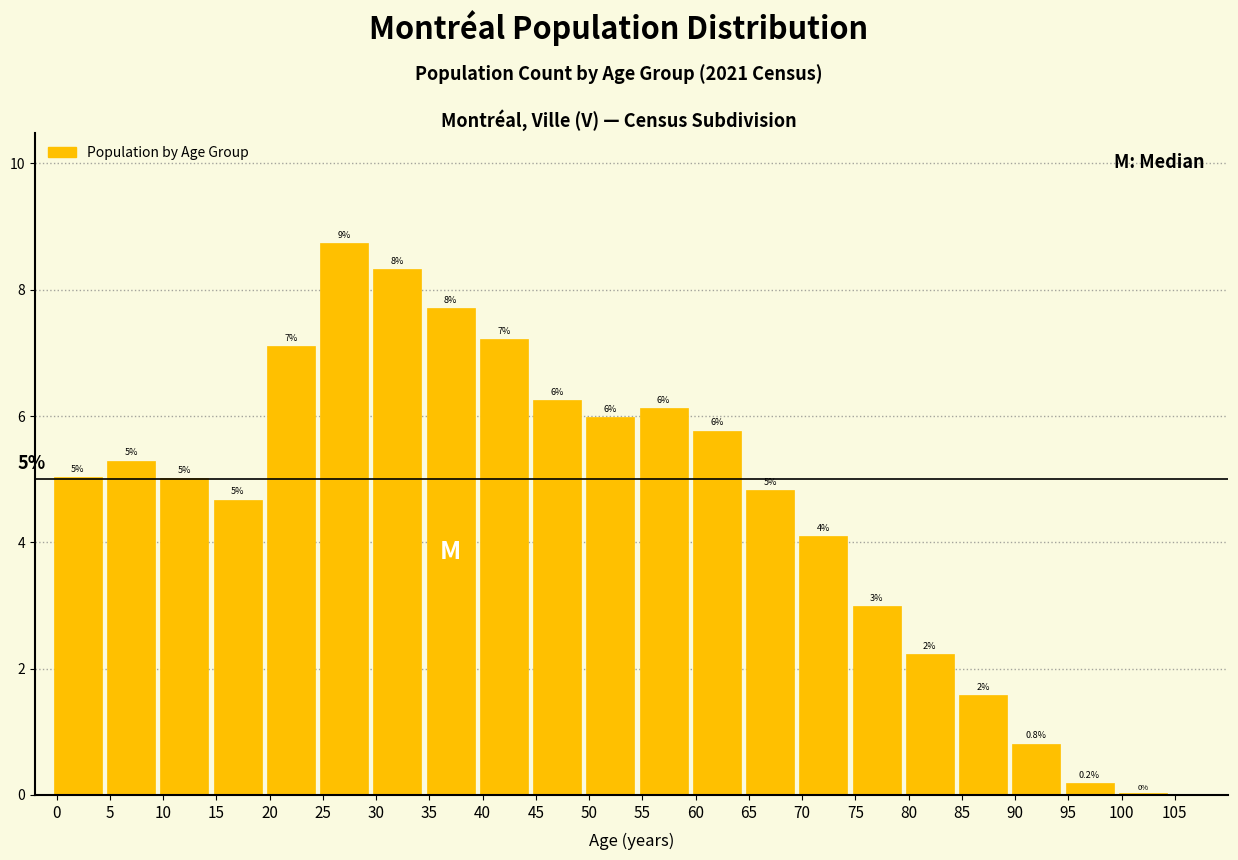

Is it true that the value at 85 is 0.5?

False